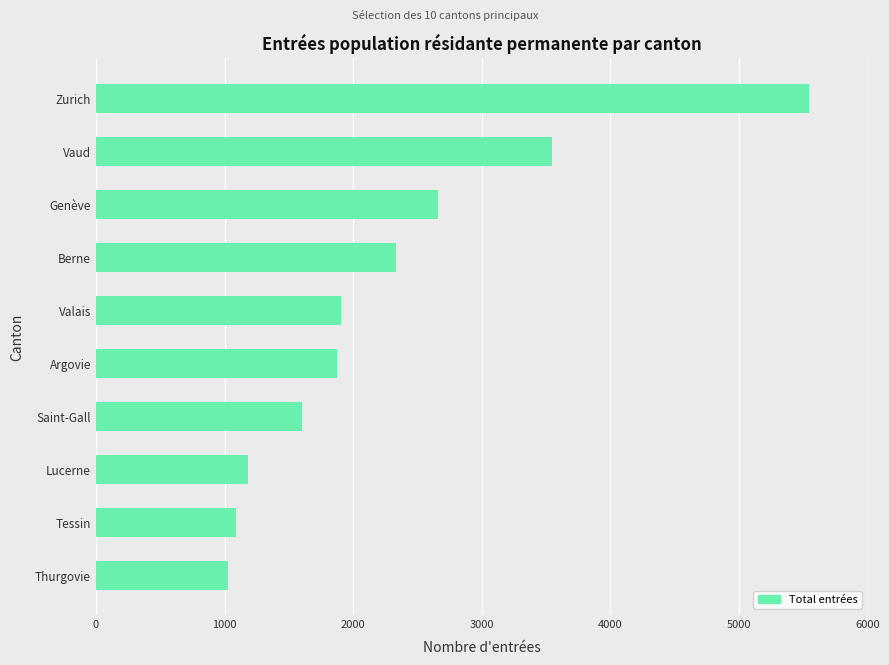

Read the value at Genève, to the nearest 50.

2650